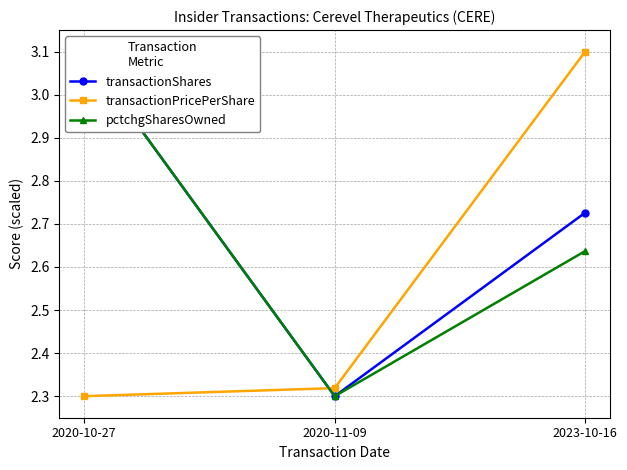

What is the label of the 2nd point from the right?

2020-11-09